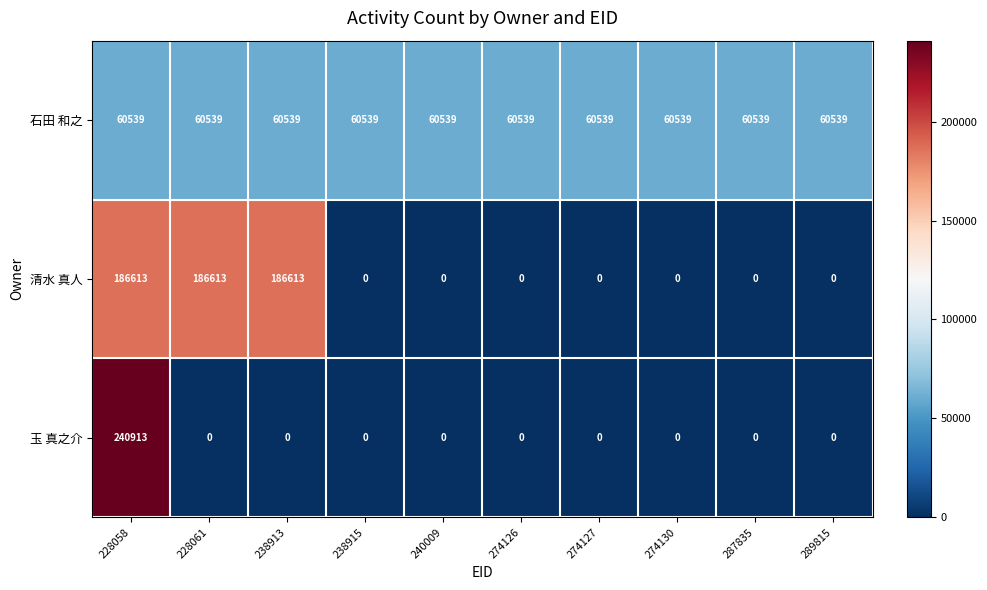

Is it true that 清水 真人 equals 186613 at 238913?

True